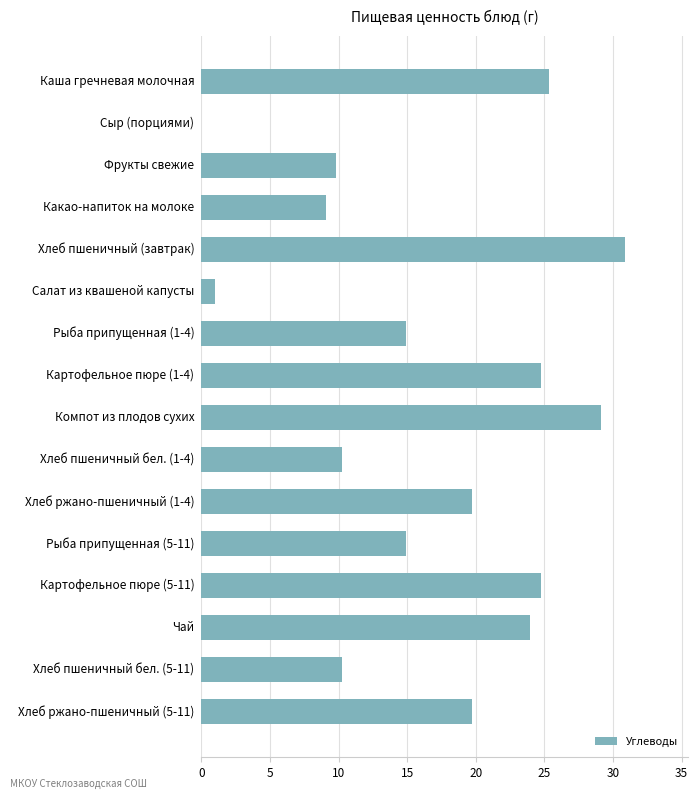

The chart shows a value of 32.5 at Чай. True or false?

False